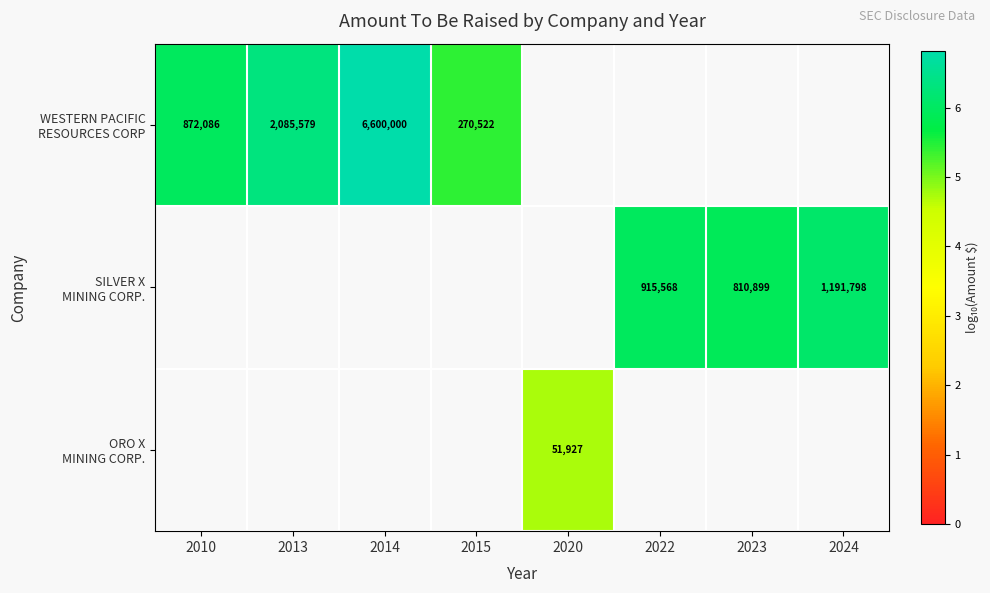

At which category does the chart reach its peak across all series?

2014